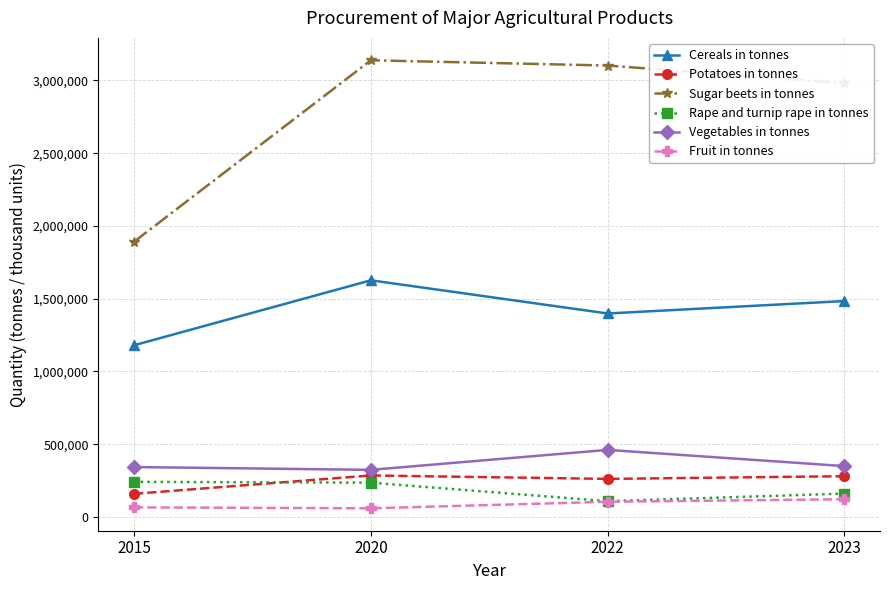

What is the minimum value shown in the chart?

59500